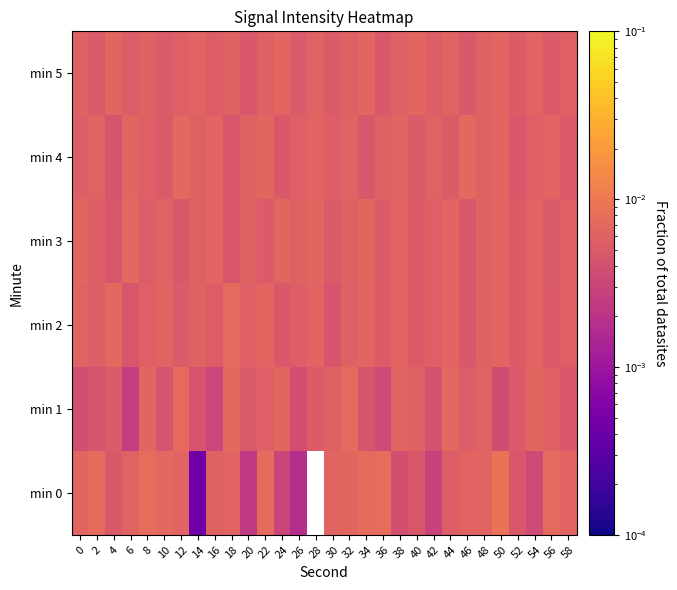

Count the min 3 values in the range 0 to 1.

30